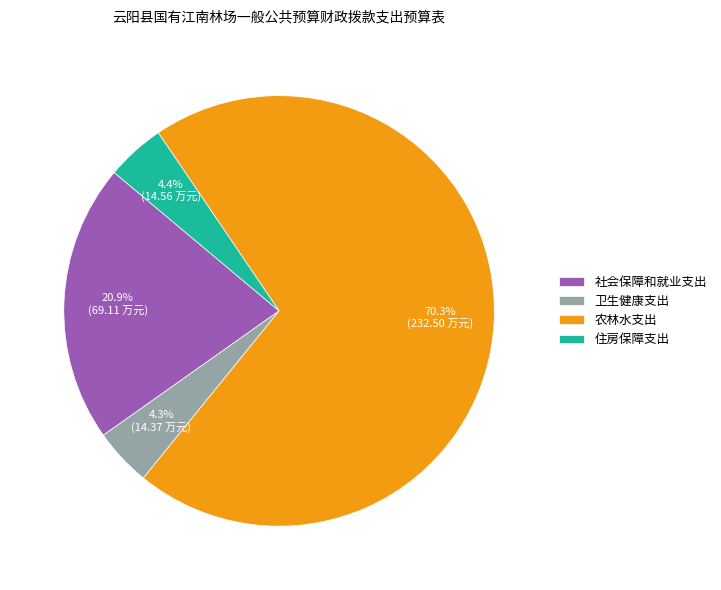

Count the number of slices in the pie.

4